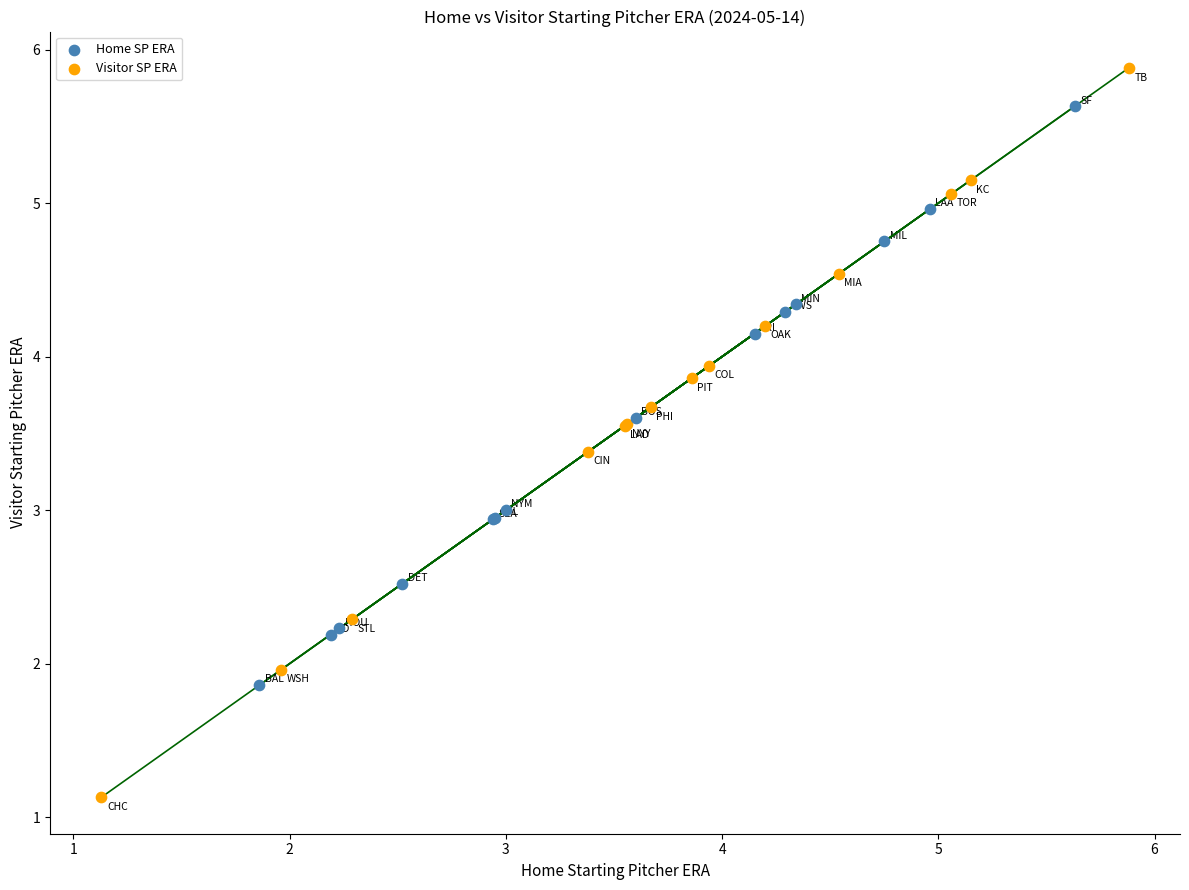

Which series reaches the minimum Y coordinate?

Visitor SP ERA